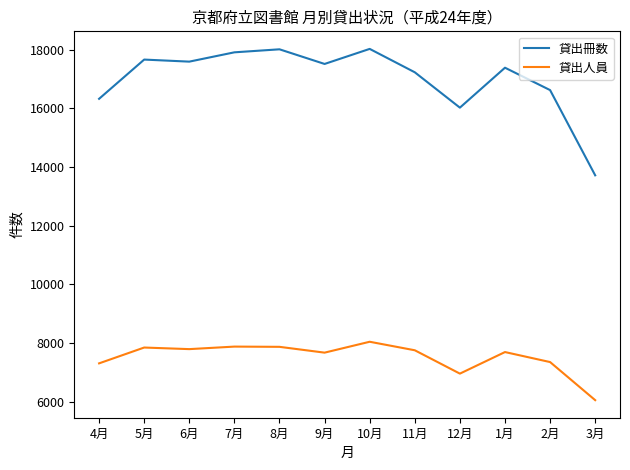

Which series has the largest range (max minus min)?

貸出冊数